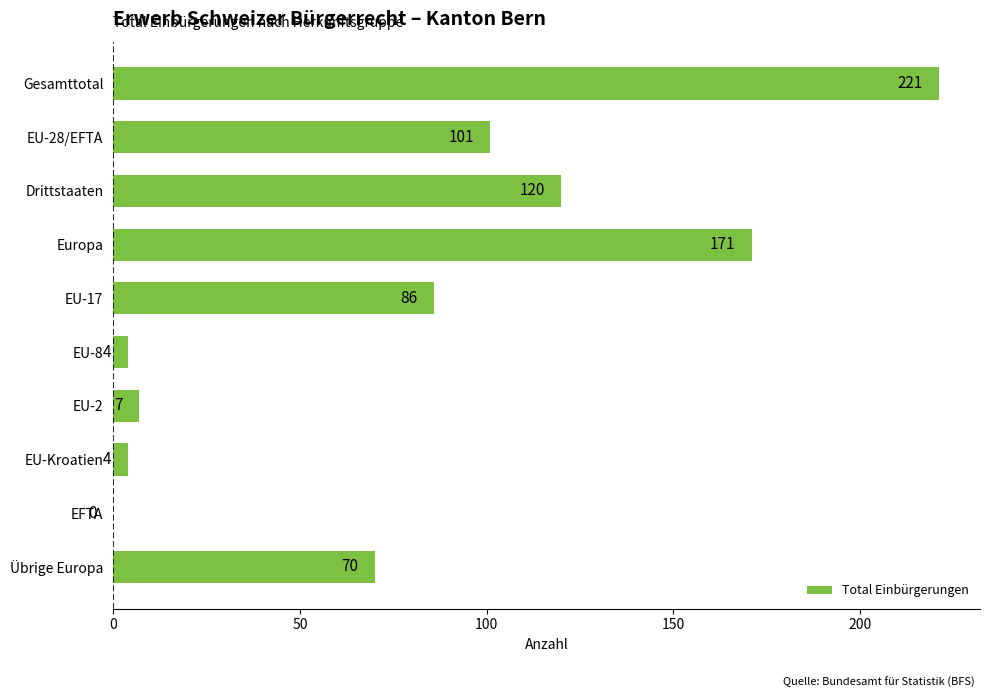

What is the change in value from Gesamttotal to Europa?

-50